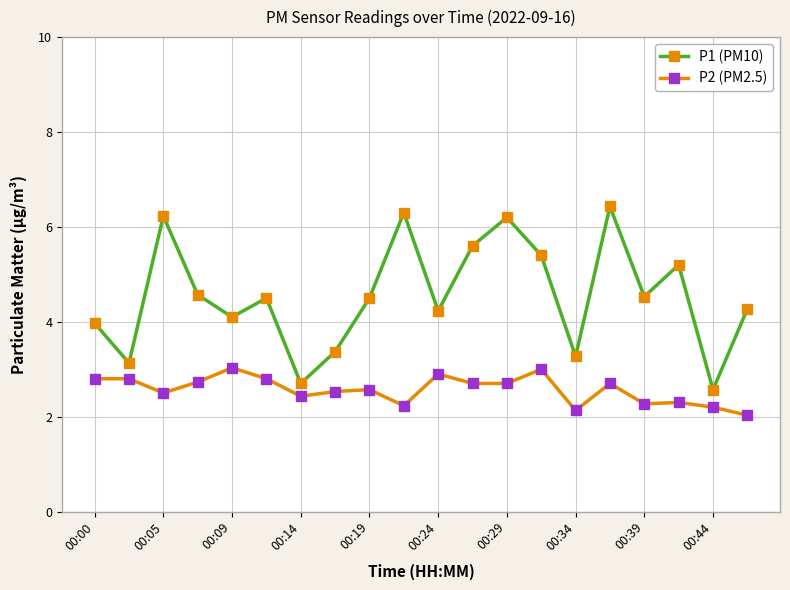

True or false: P2 (PM2.5) has more than 2 interior local peaks.

True